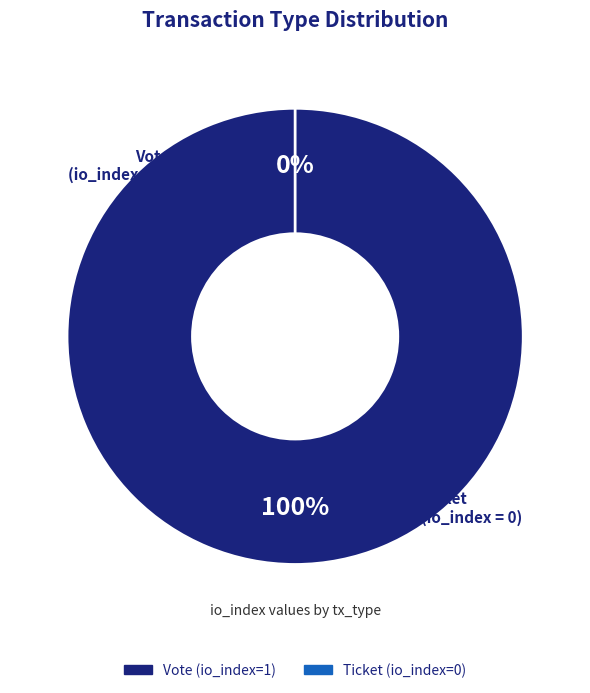

To the nearest percent, what portion does Vote represent?

100%